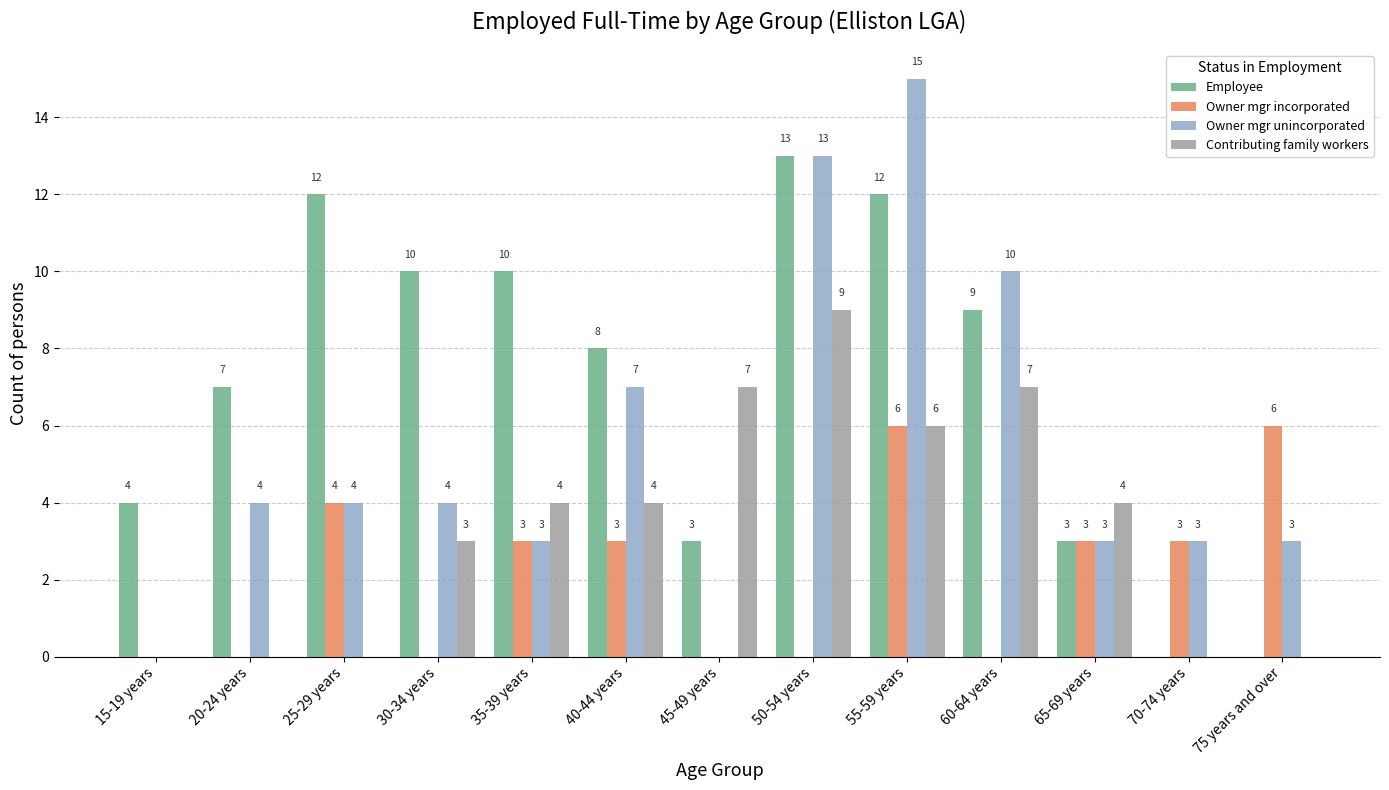

Is it true that Owner mgr unincorporated equals 8 at 55-59 years?

False